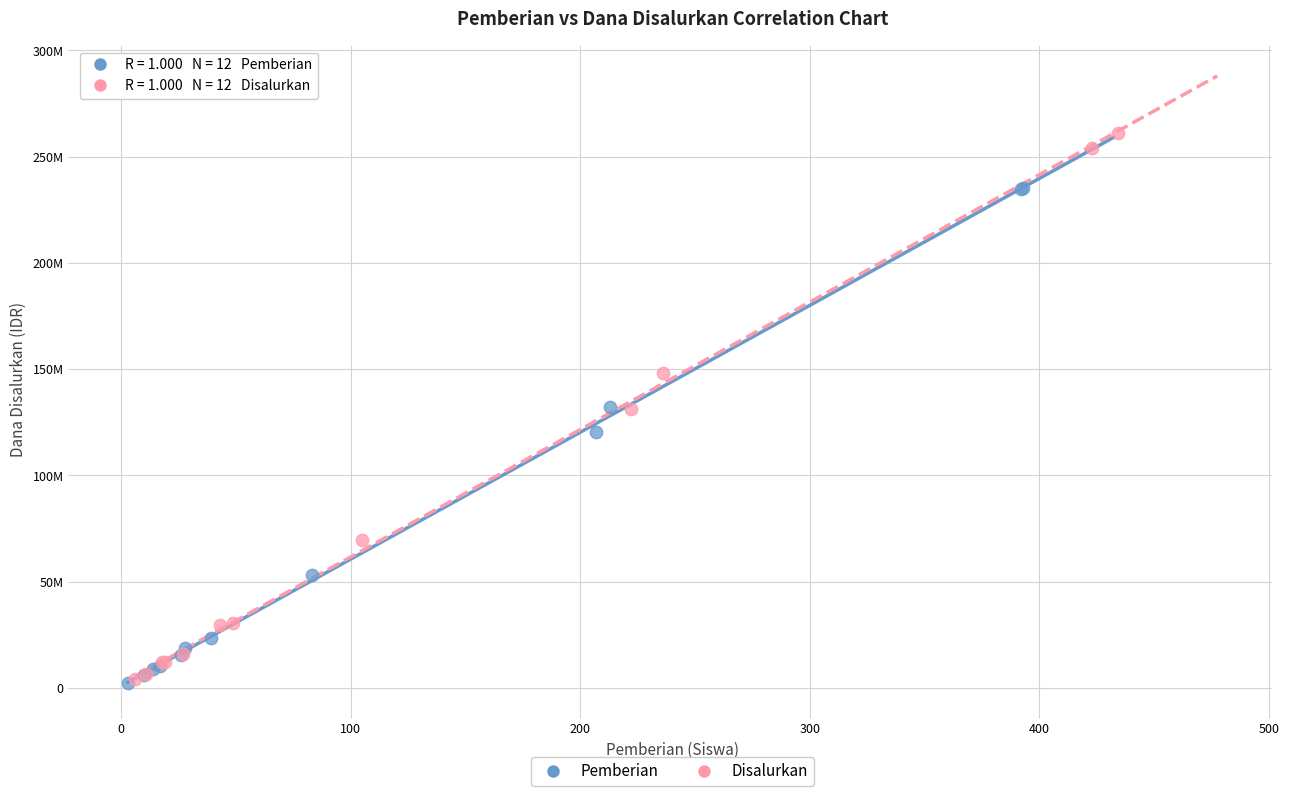

What are all the series names shown in the legend?

Pemberian, Disalurkan